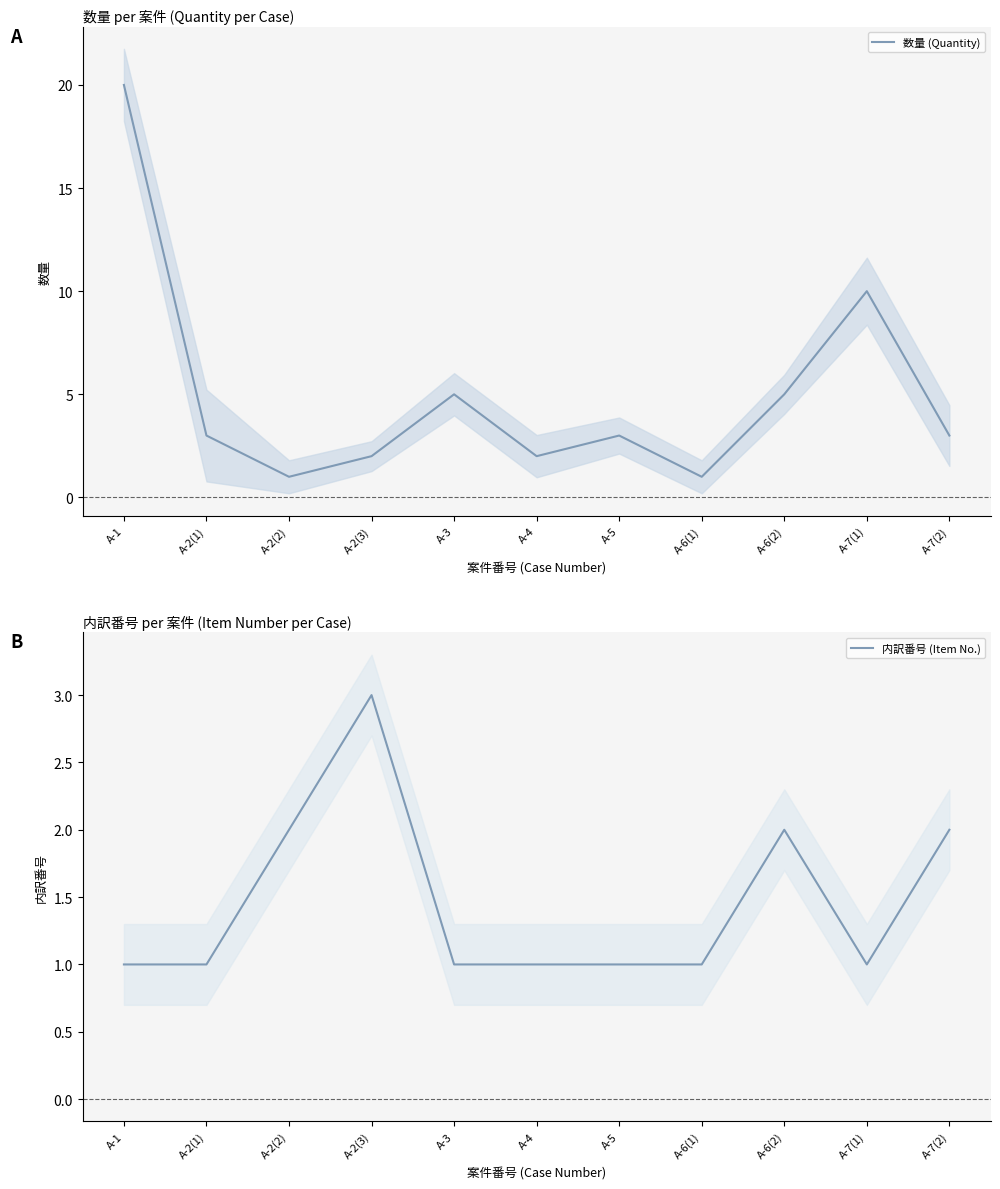

Rank the series by their average value, from highest to lowest.

数量 (Quantity), 内訳番号 (Item No.)